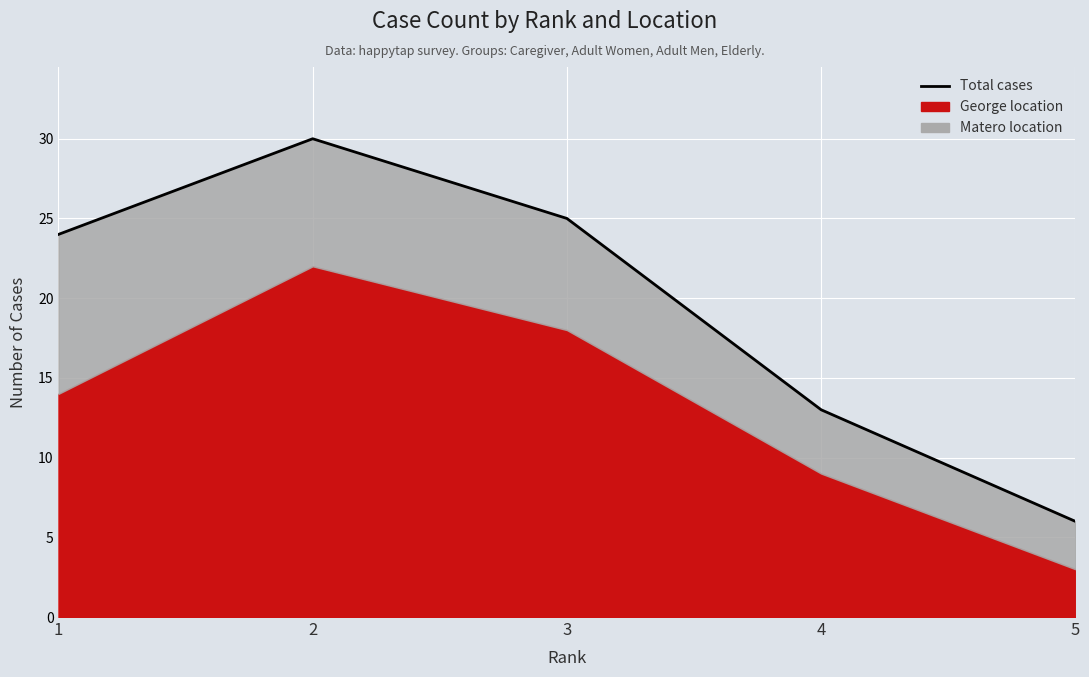

At which category does the data reach its first local peak?

2